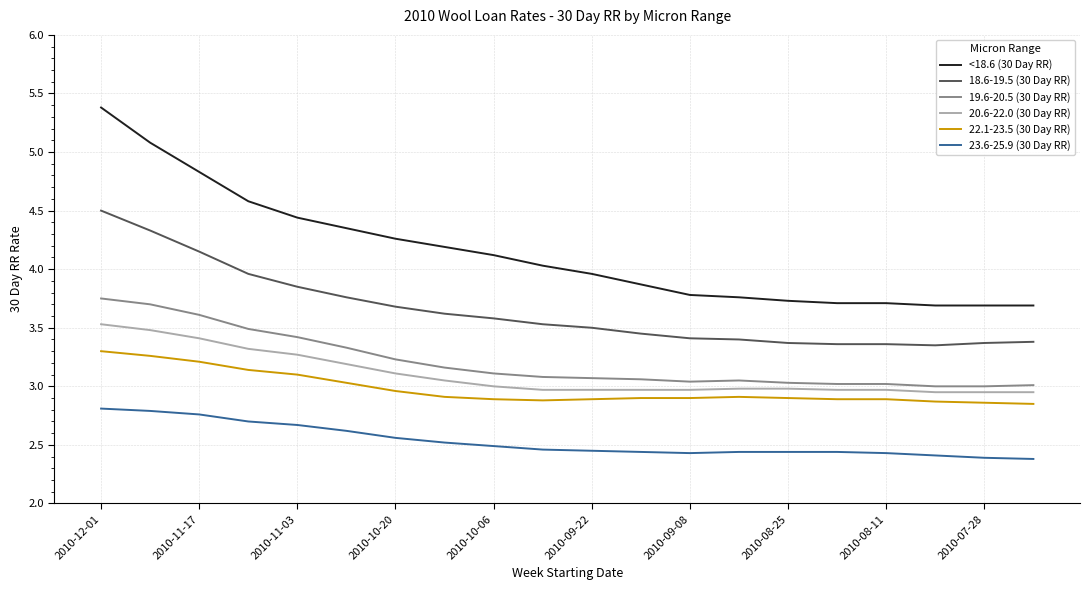

True or false: 23.6-25.9 (30 Day RR) and 19.6-20.5 (30 Day RR) intersect in this chart.

False